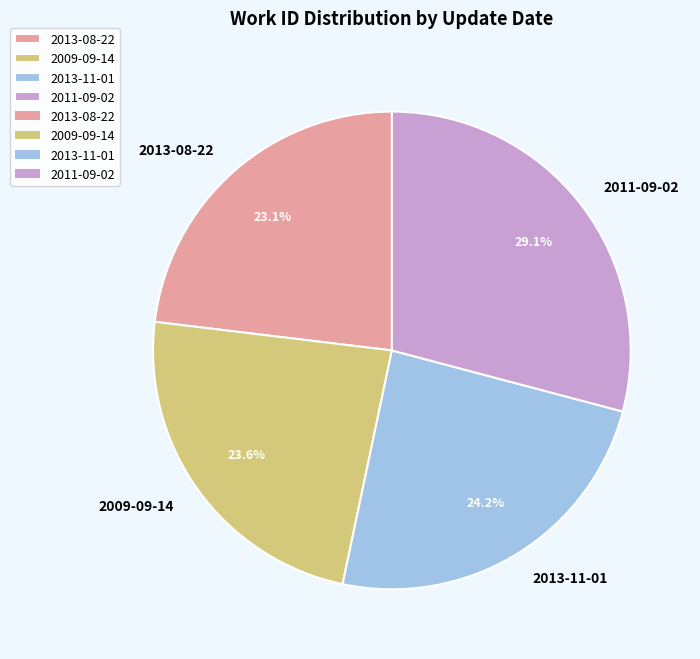

Approximately how many times larger is the value at 2013-08-22 compared to 2013-11-01?

1.0